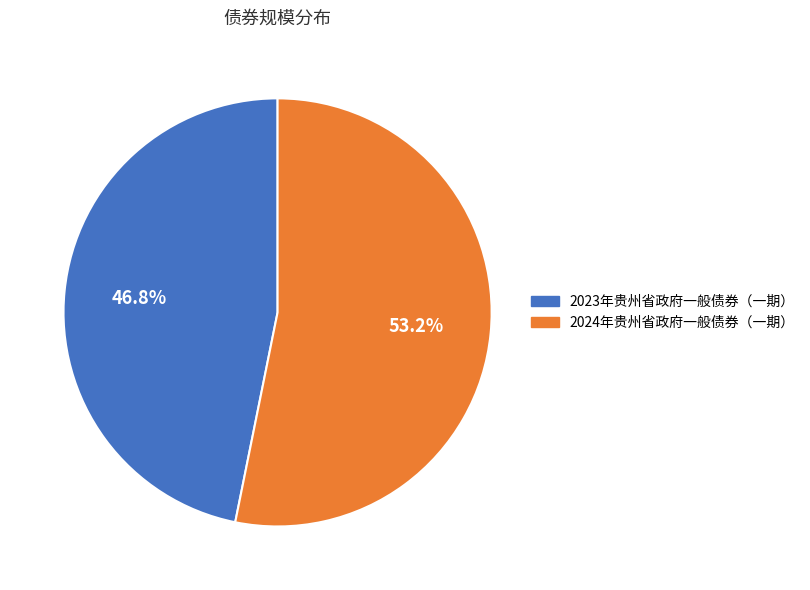

Is it true that 2023年贵州省政府一般债券（一期） is 40% of the pie?

False